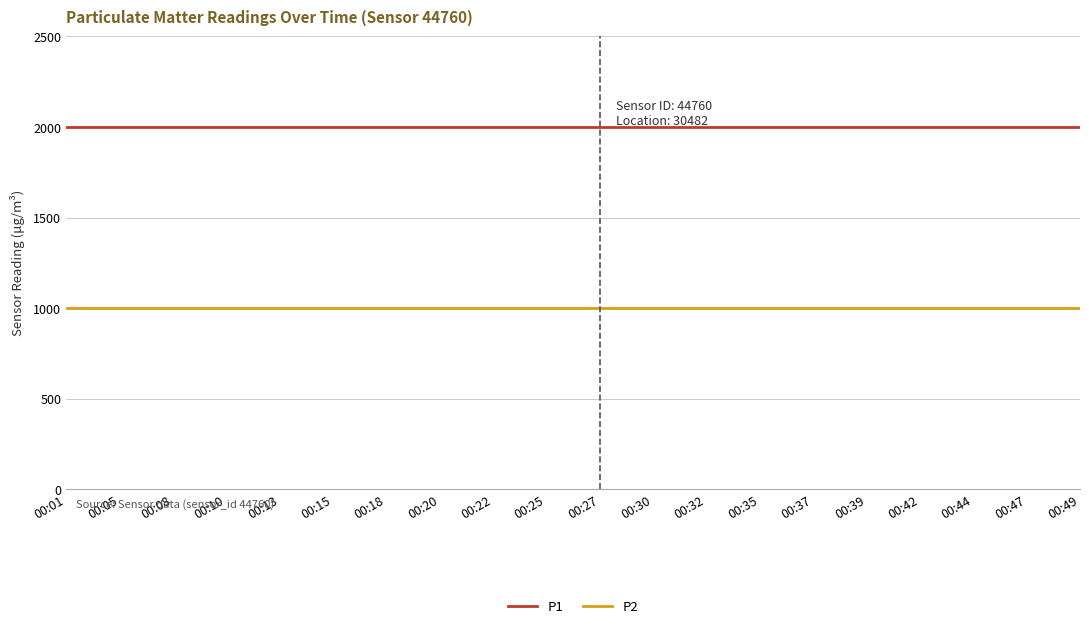

At 00:10, list the series in order from largest to smallest.

P1, P2